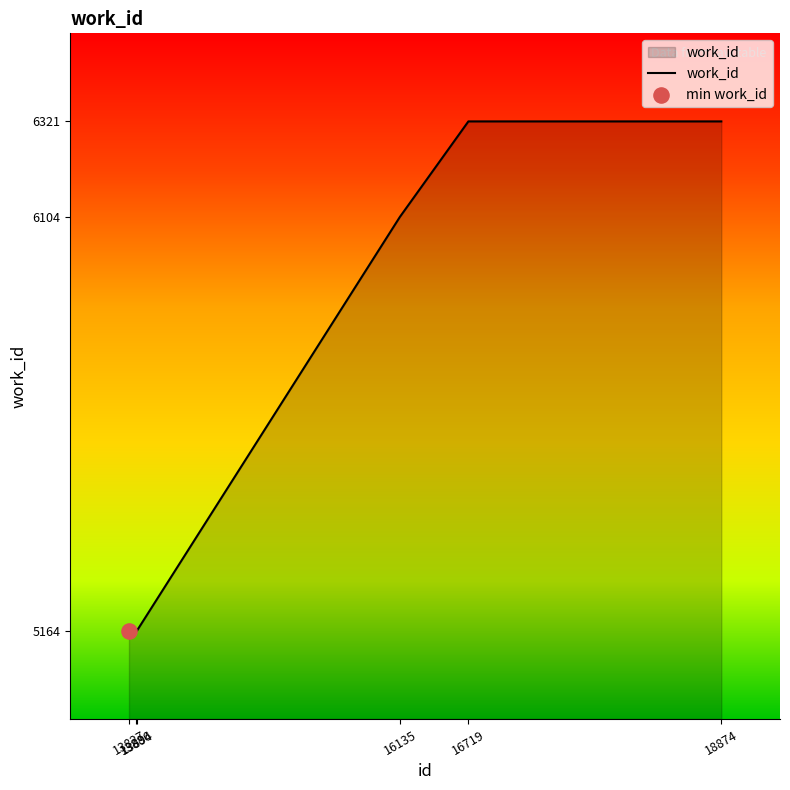

Approximately how many times larger is the value at 13886 compared to 16719?

0.8